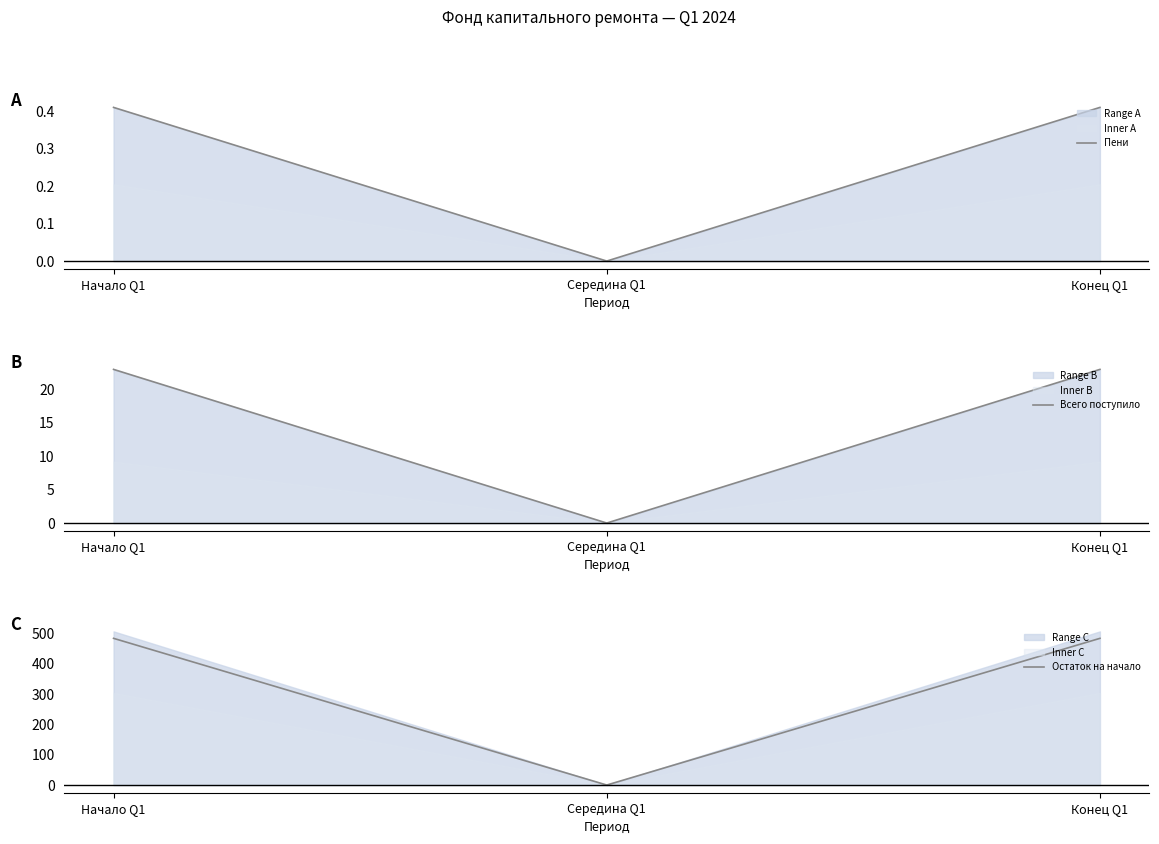

List the labels in order of Всего поступило value, smallest first.

Середина Q1, Начало Q1, Конец Q1